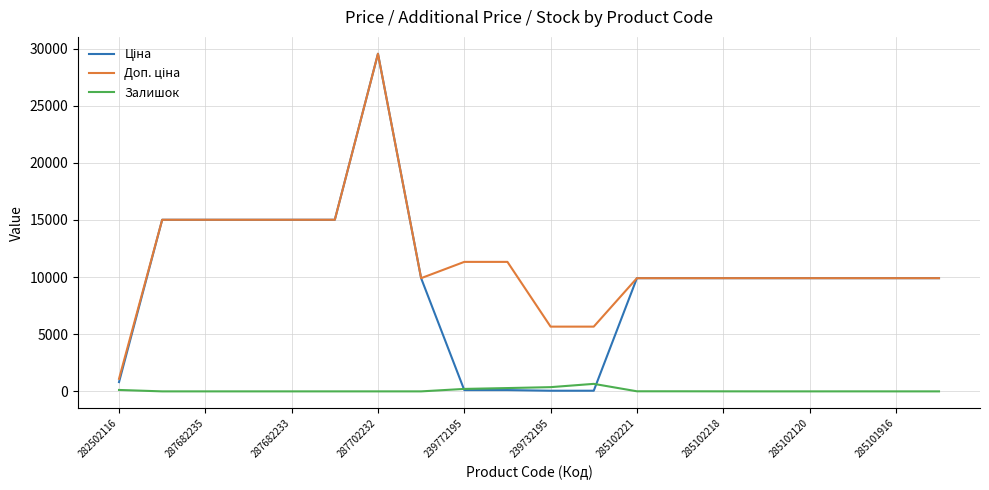

Does the chart display data point markers on the line(s)?

No